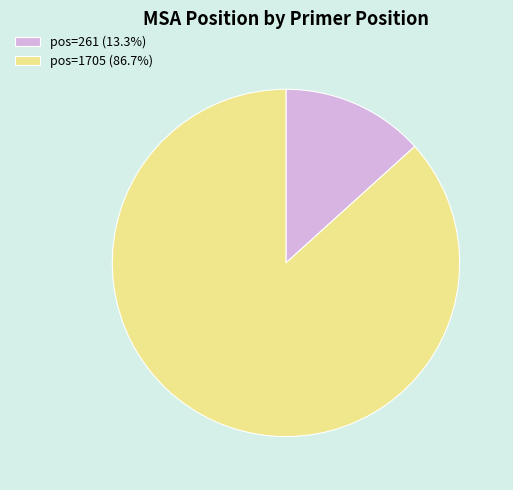

Is the sum of pos=261 (13.3%) and pos=1705 (86.7%) greater than half?

Yes